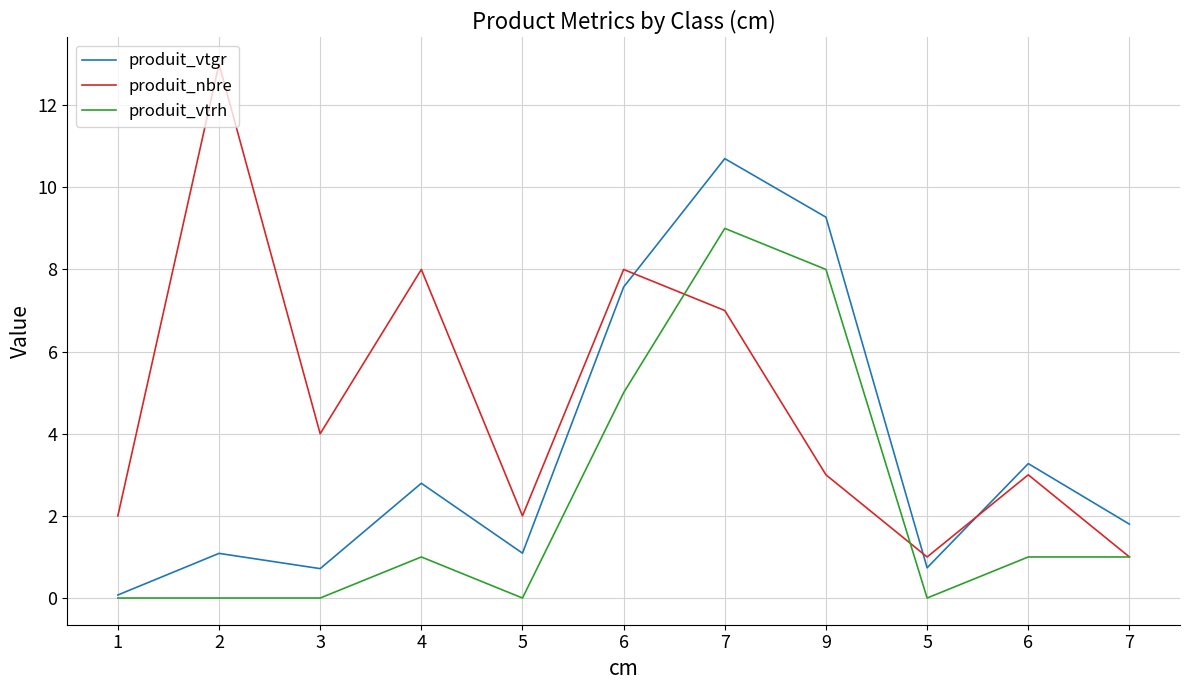

What is the lowest value of the produit_vtgr series?

0.1